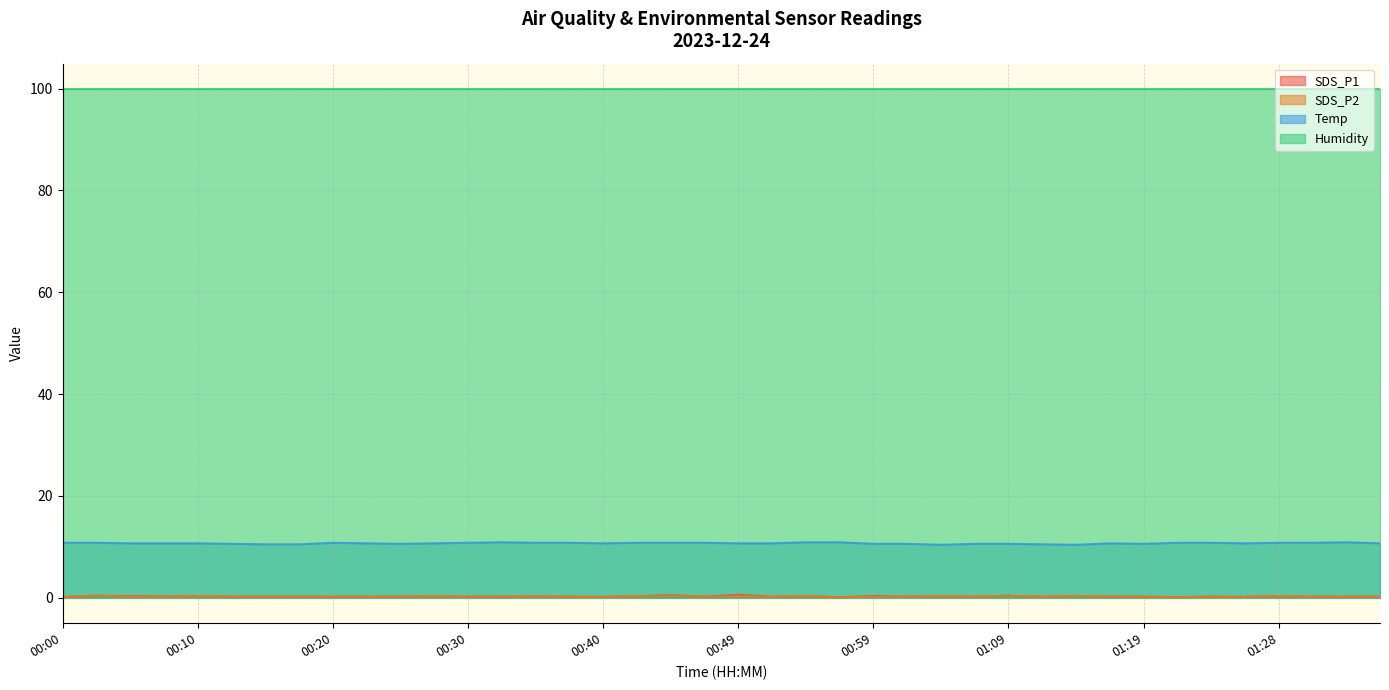

What is the greatest value displayed?

99.9